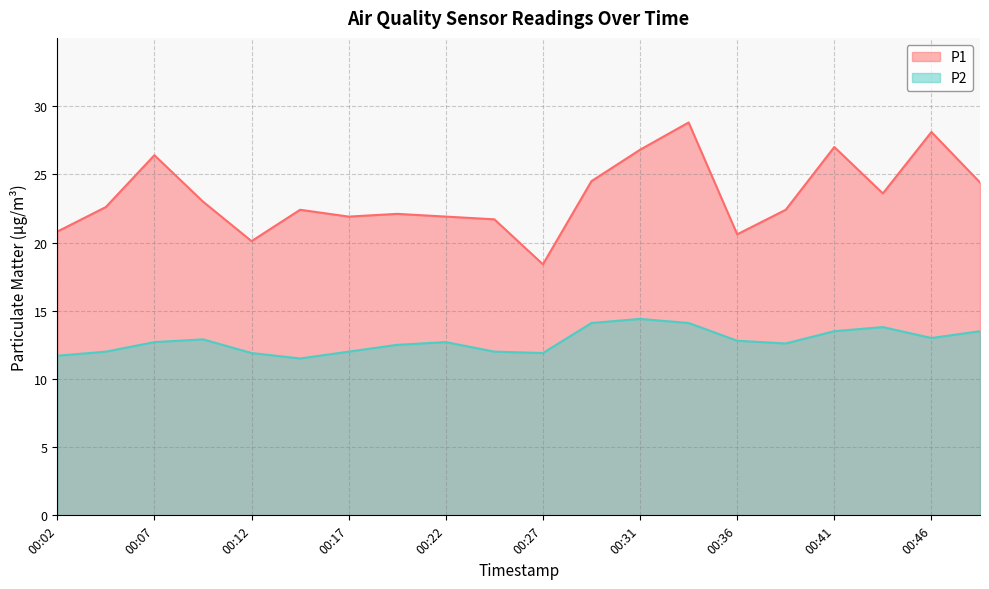

How many interior local peaks does the P2 series have?

4